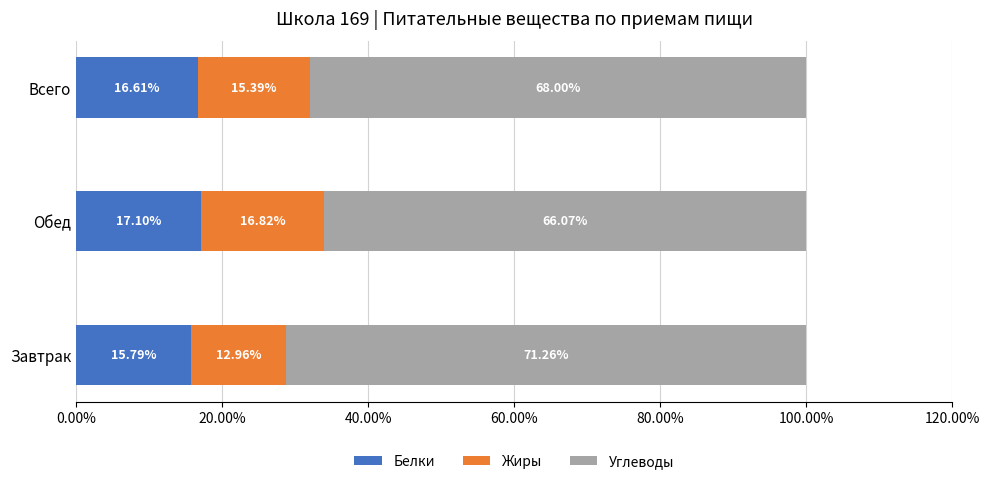

List the labels in order of Белки value, smallest first.

Завтрак, Всего, Обед